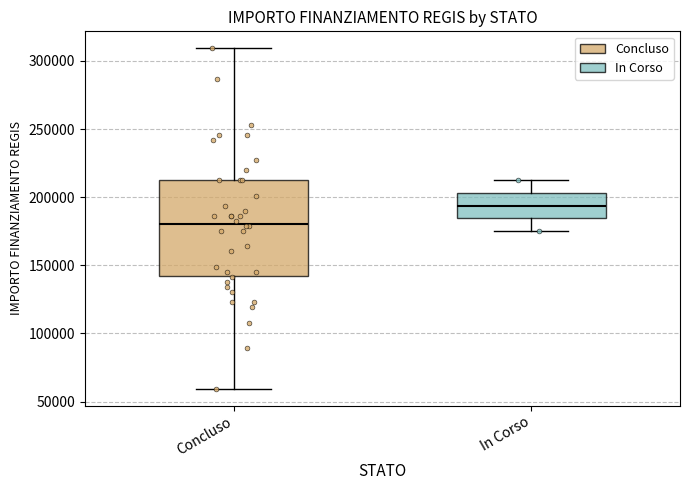

Which box is the tallest, from its lower edge to its upper edge?

Concluso